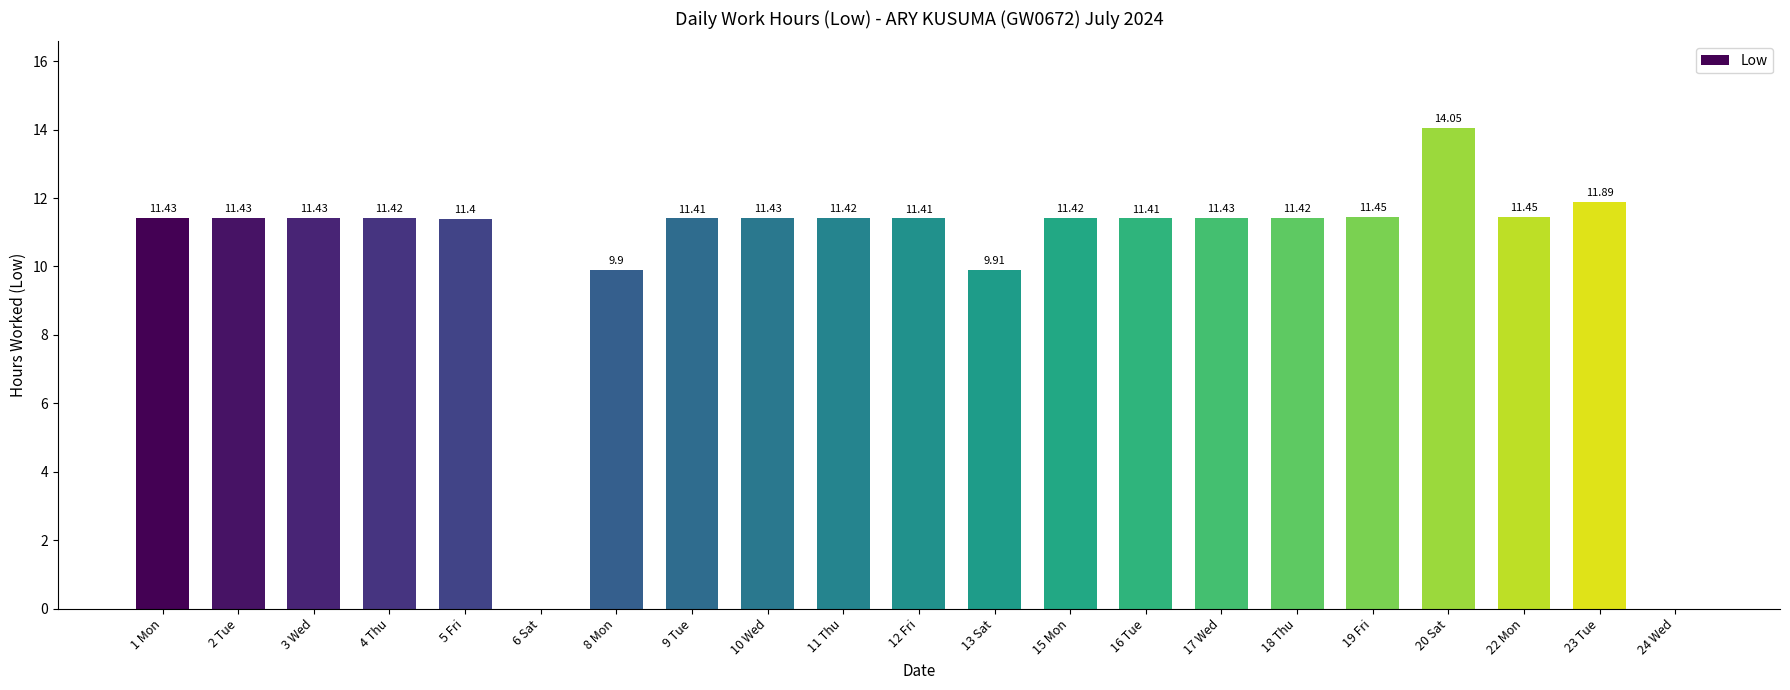

What is the approximate value at 15 Mon?

11.4